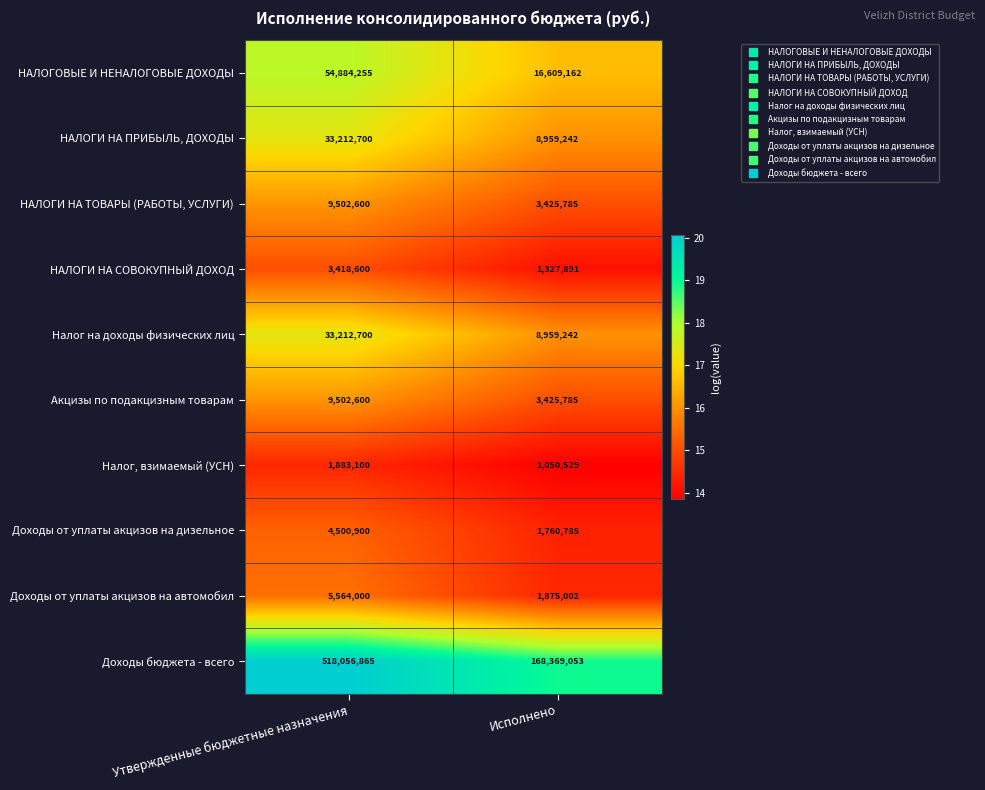

Reading right to left, list all the values displayed in this chart.

НАЛОГОВЫЕ И НЕНАЛОГОВЫЕ ДОХОДЫ: Исполнено=16609162	Утвержденные бюджетные назначения=54884255
НАЛОГИ НА ПРИБЫЛЬ, ДОХОДЫ: Исполнено=8959242	Утвержденные бюджетные назначения=33212700
НАЛОГИ НА ТОВАРЫ (РАБОТЫ, УСЛУГИ): Исполнено=3425785	Утвержденные бюджетные назначения=9502600
НАЛОГИ НА СОВОКУПНЫЙ ДОХОД: Исполнено=1327891	Утвержденные бюджетные назначения=3418600
Налог на доходы физических лиц: Исполнено=8959242	Утвержденные бюджетные назначения=33212700
Акцизы по подакцизным товарам: Исполнено=3425785	Утвержденные бюджетные назначения=9502600
Налог, взимаемый (УСН): Исполнено=1050529	Утвержденные бюджетные назначения=1883100
Доходы от уплаты акцизов на дизельное: Исполнено=1760785	Утвержденные бюджетные назначения=4500900
Доходы от уплаты акцизов на автомобил: Исполнено=1875002	Утвержденные бюджетные назначения=5564000
Доходы бюджета - всего: Исполнено=168369053	Утвержденные бюджетные назначения=518056865